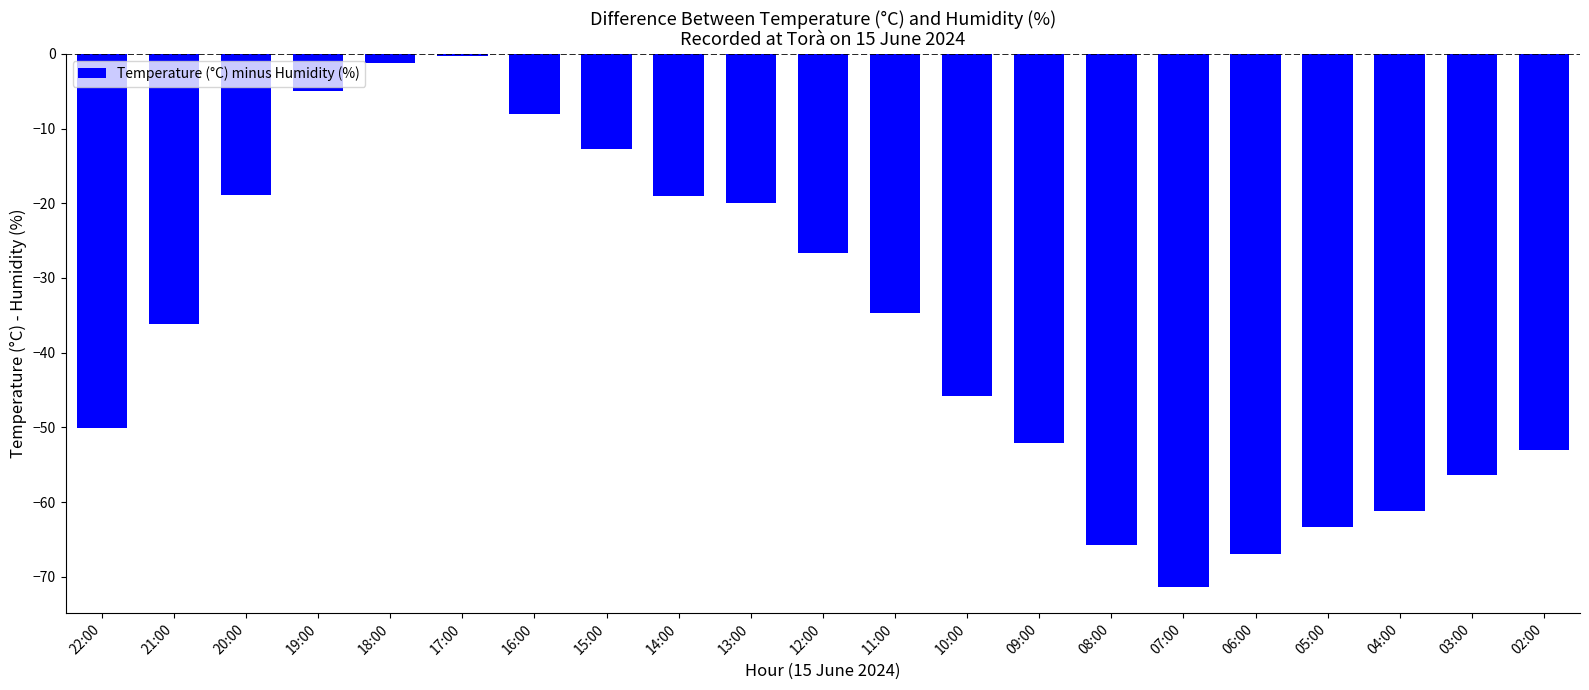

True or false: the data shows -33.7 at 13:00.

False